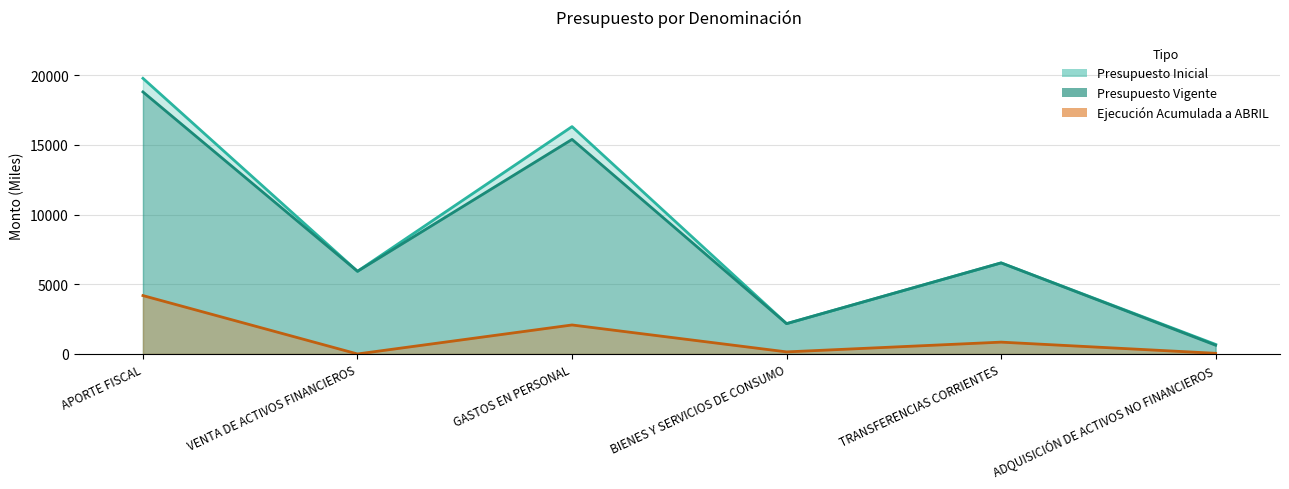

The Presupuesto Inicial series shows 686 at ADQUISICIÓN DE ACTIVOS NO FINANCIEROS. True or false?

True